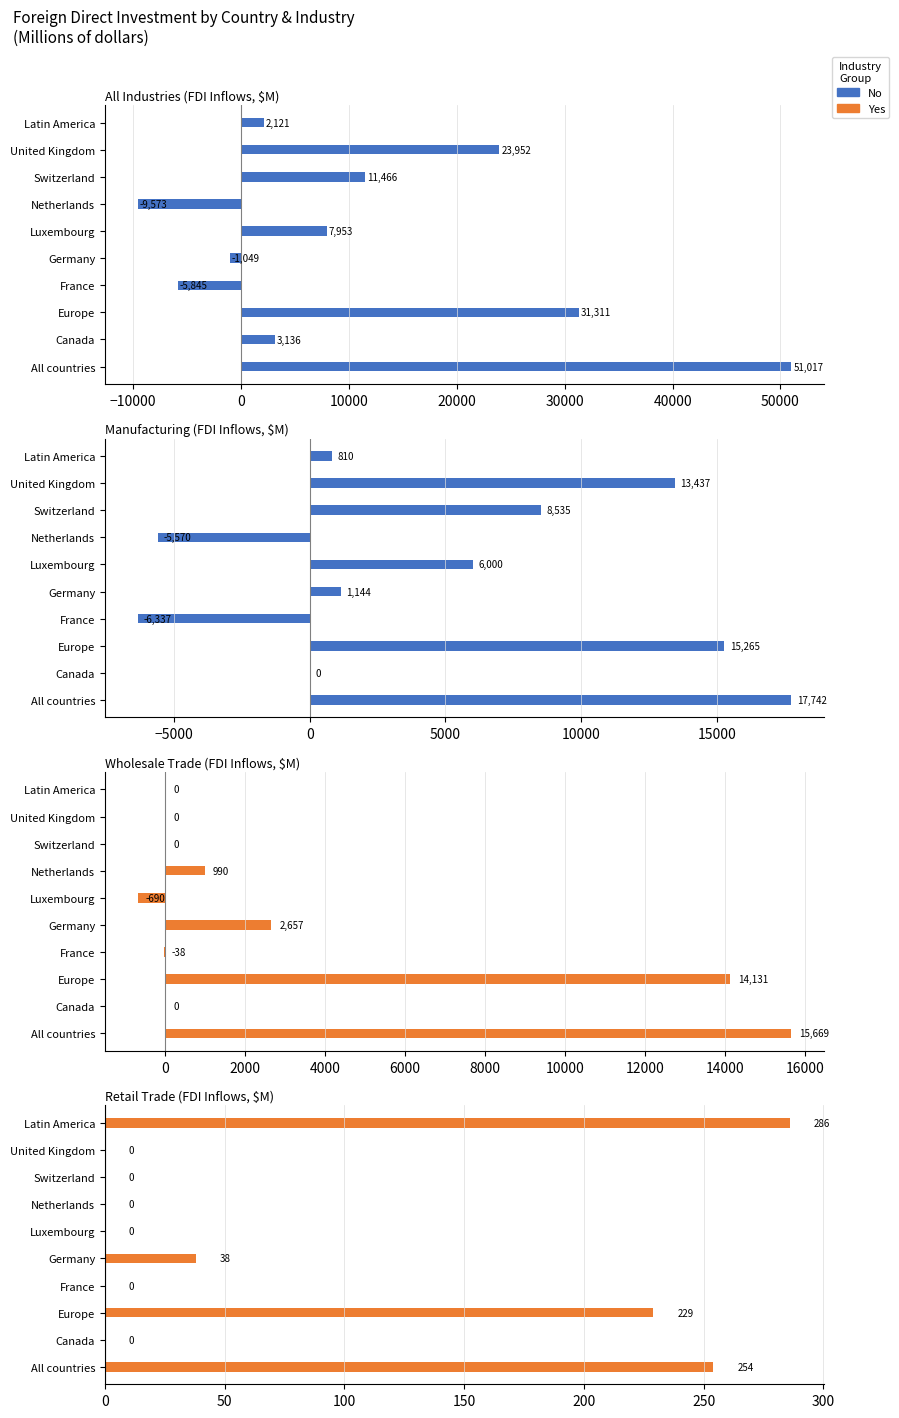

What is the difference between the maximum and minimum values in the Retail Trade series?

286